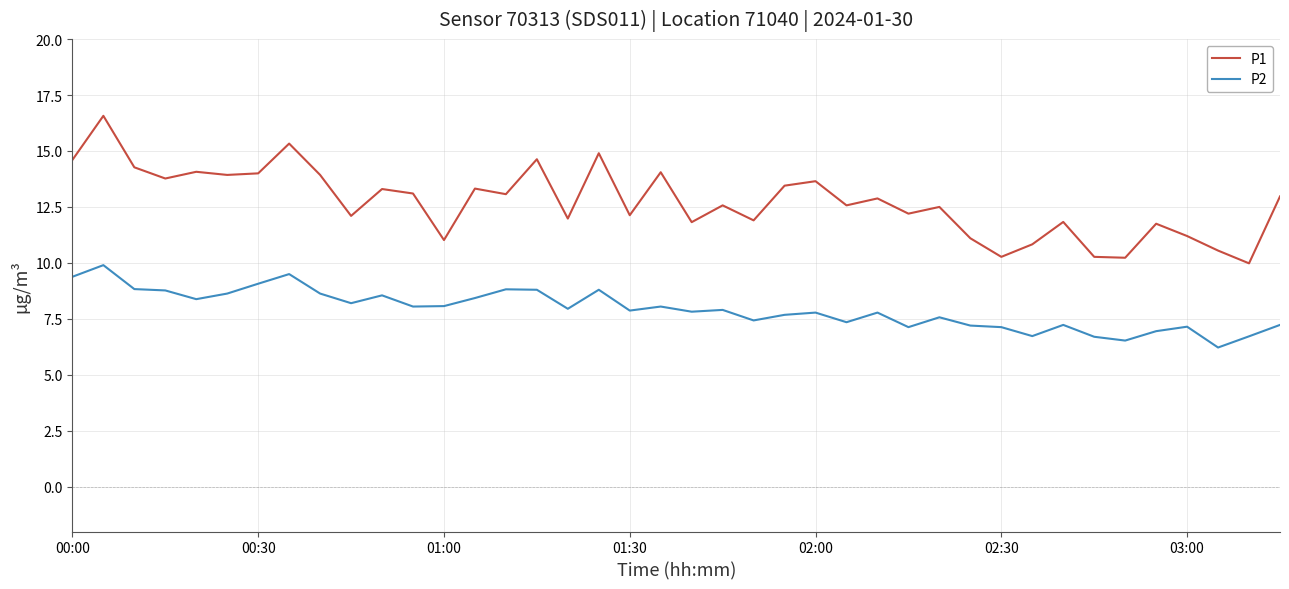

Which series has the largest total across all categories?

P1